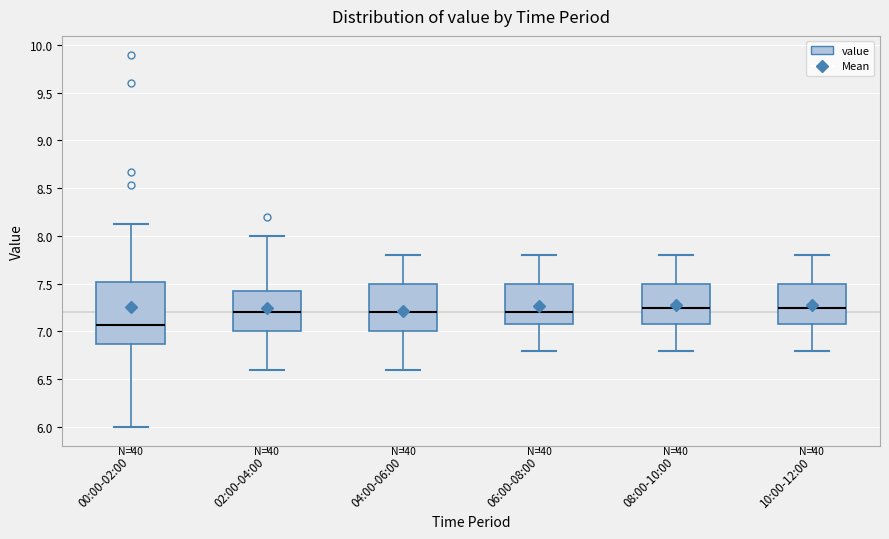

Where does the lower whisker of the box for 00:00-02:00 end on the y-axis? The values are not printed on the chart, so give them approximately, as read against the axis.

6.00